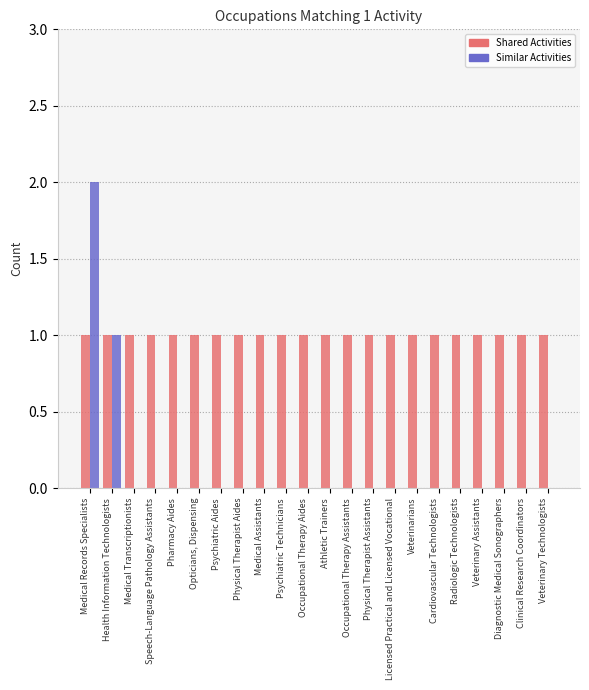

Reading left to right, what are all the values shown in this chart?

Shared Activities: 1	1	1	1	1	1	1	1	1	1	1	1	1	1	1	1	1	1	1	1	1	1
Similar Activities: 2	1	0	0	0	0	0	0	0	0	0	0	0	0	0	0	0	0	0	0	0	0